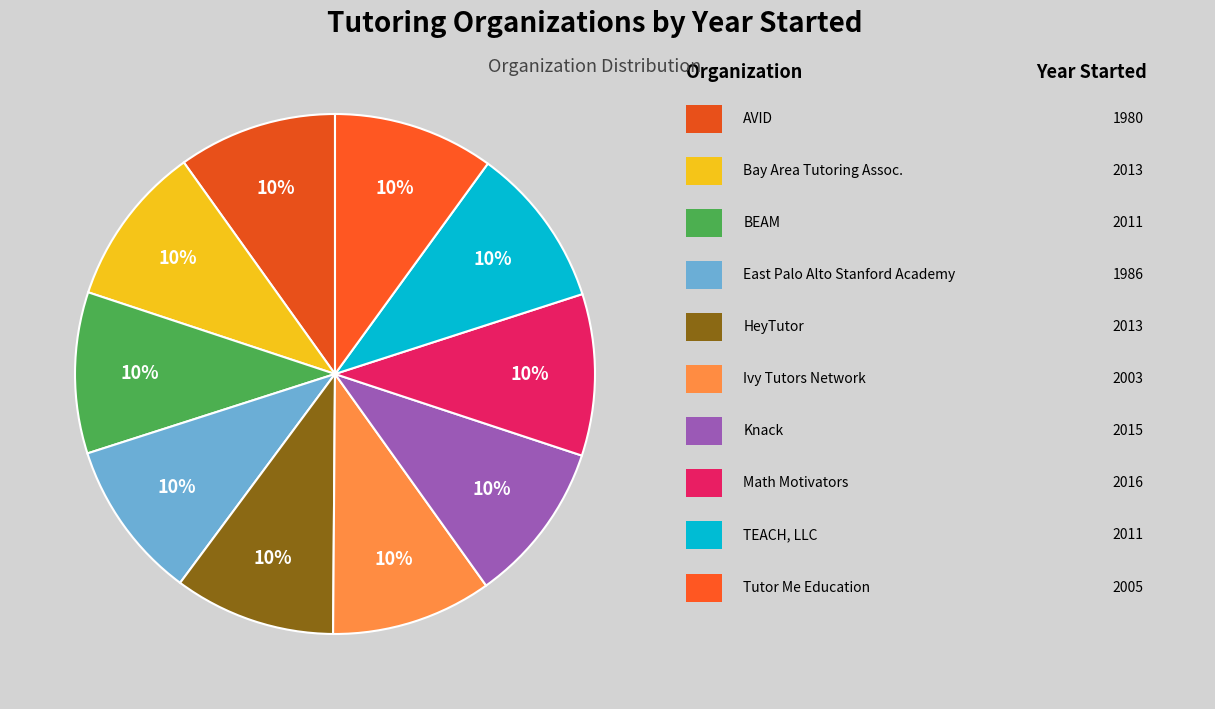

Is there a majority slice in this chart?

No